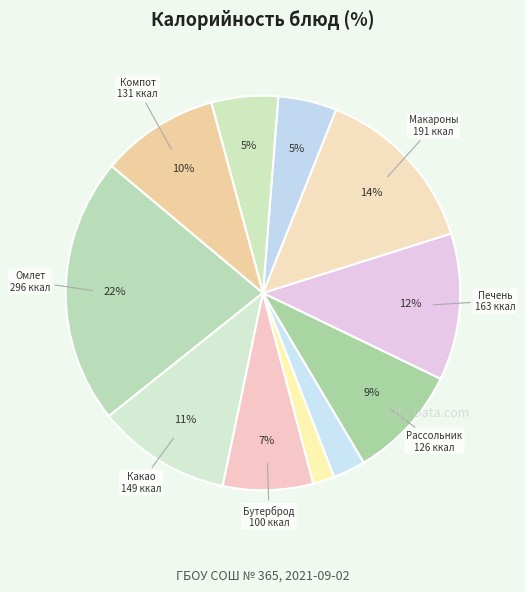

What is the largest slice in the pie chart?

Омлет натуральный